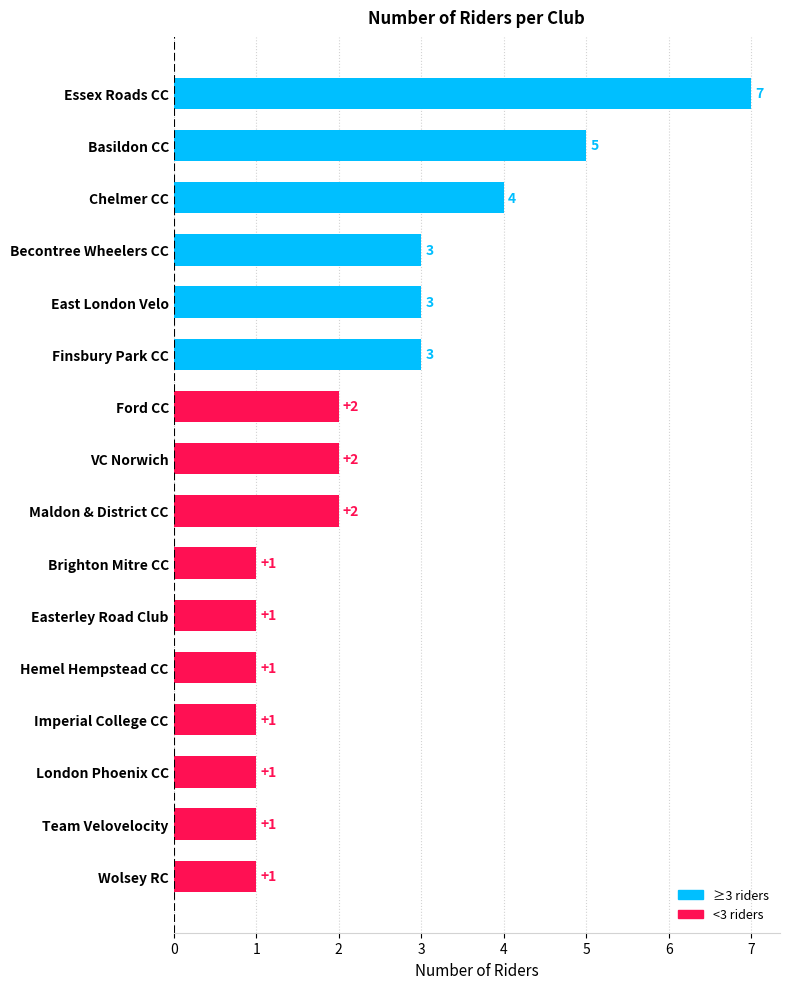

Reading top to bottom, transcribe all the data shown in this chart.

7	5	4	3	3	3	2	2	2	1	1	1	1	1	1	1